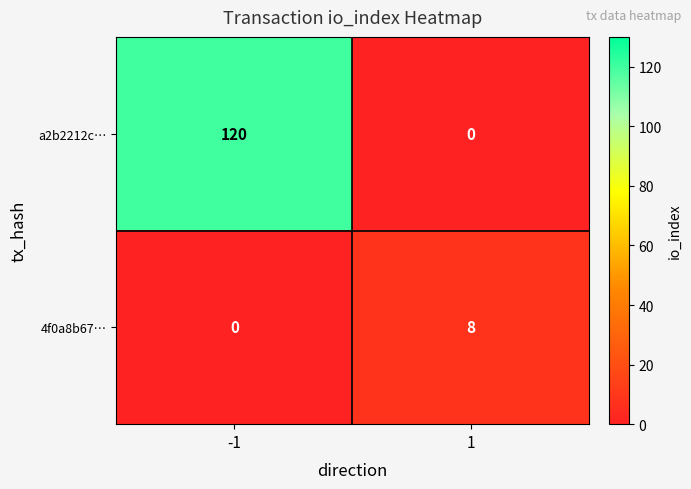

Reading right to left, what are all the values shown in this chart?

a2b2212c…: 1=0	-1=120
4f0a8b67…: 1=8	-1=0